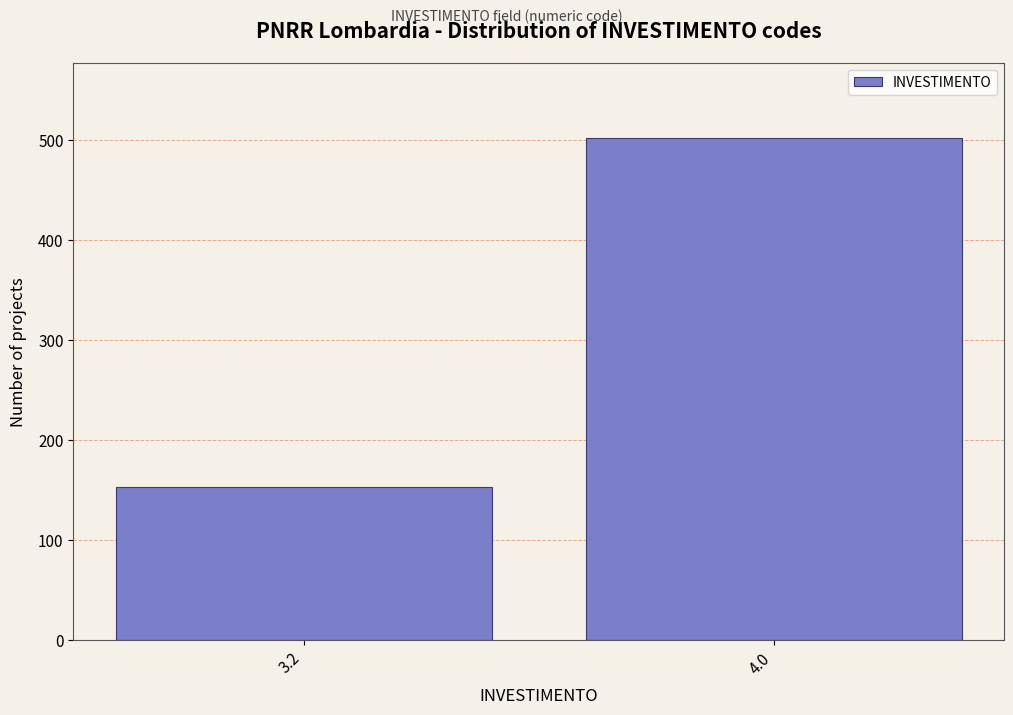

Reading left to right, extract all data points from this chart.

3.2=153	4.0=502